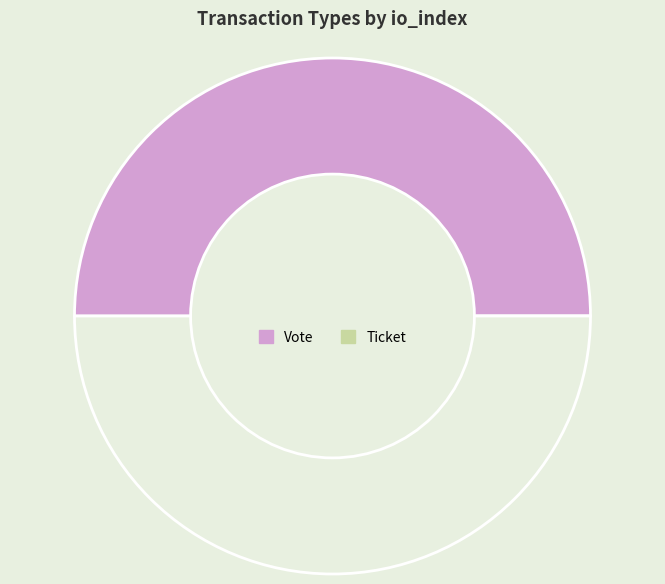

Does any single category account for the majority?

Yes